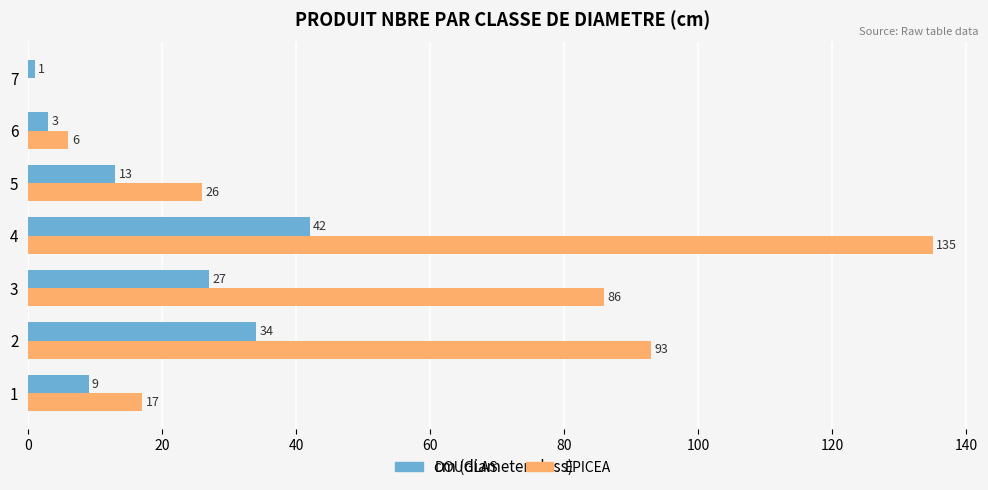

At which category is the sum across all series the highest?

4